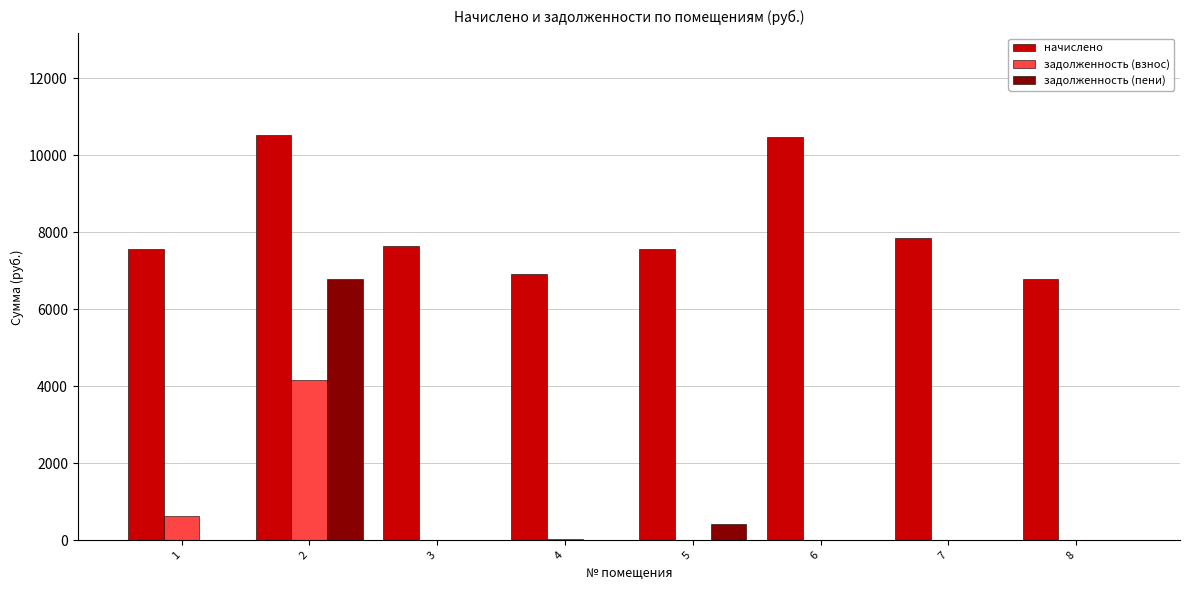

What is the difference between the задолженность (пени) values at 3 and 2?

6794.6